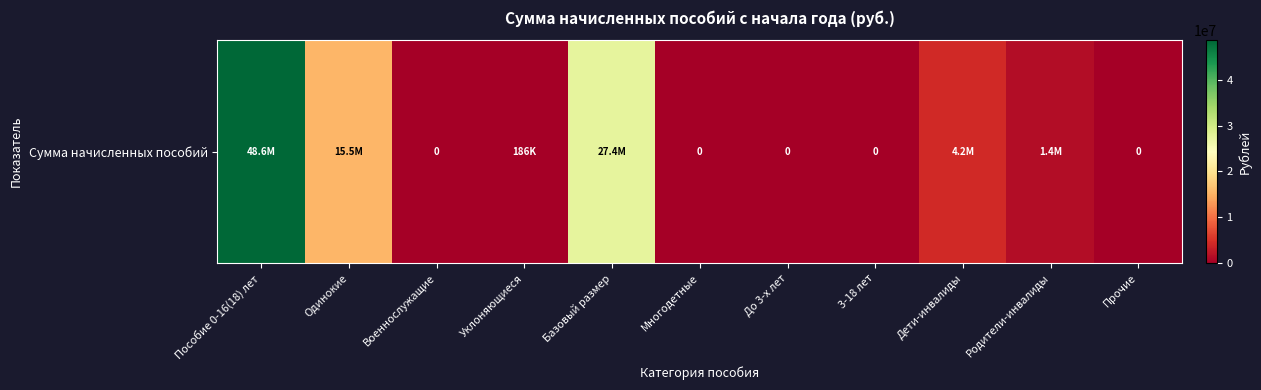

What is the average value?

8840630.3